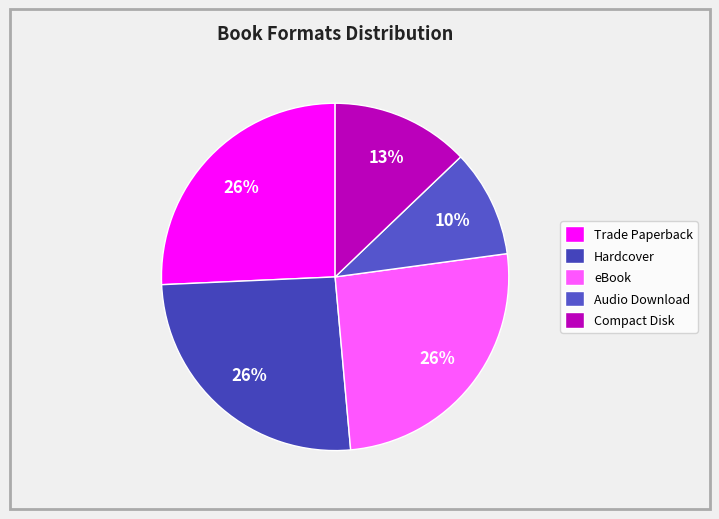

How much of the chart is everything except eBook?

74.3%